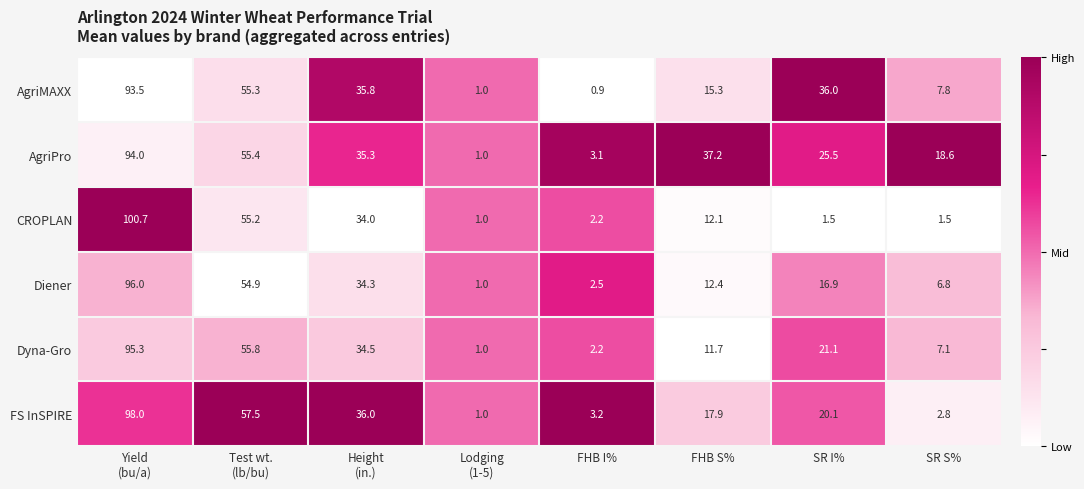

Is it true that AgriMAXX equals 0.2 at FHB I%?

False